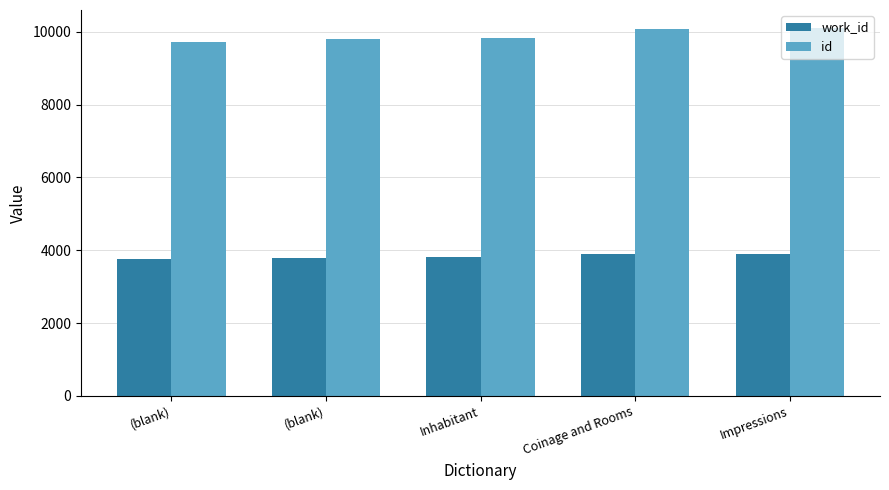

How many distinct data groups are displayed?

2